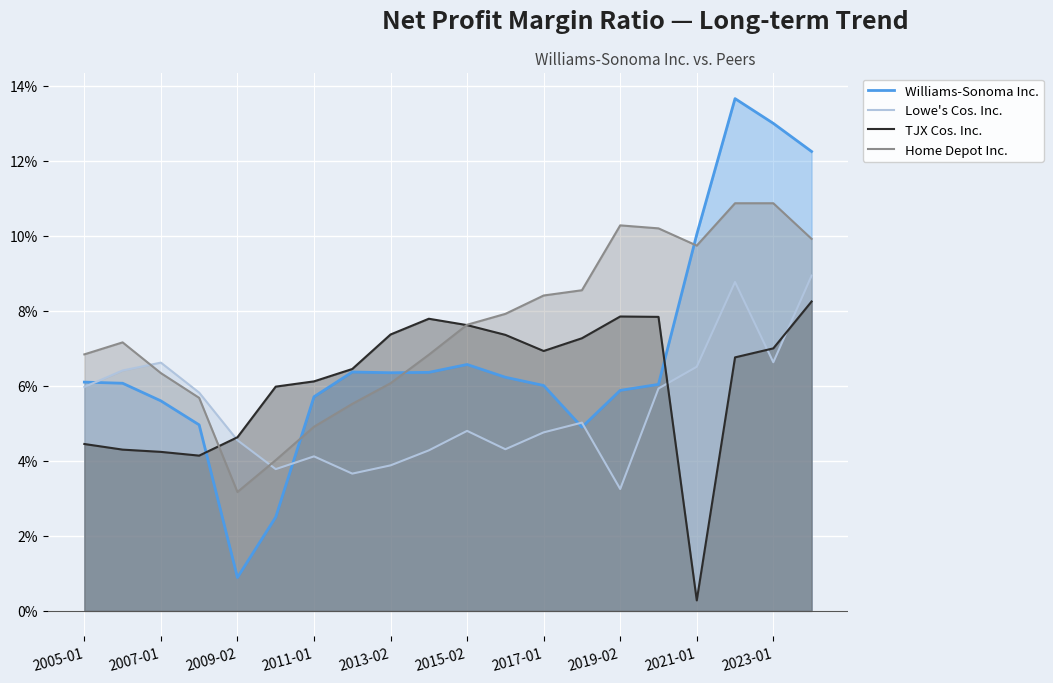

What is the sum of all Lowe's Cos. Inc. values?

1.1